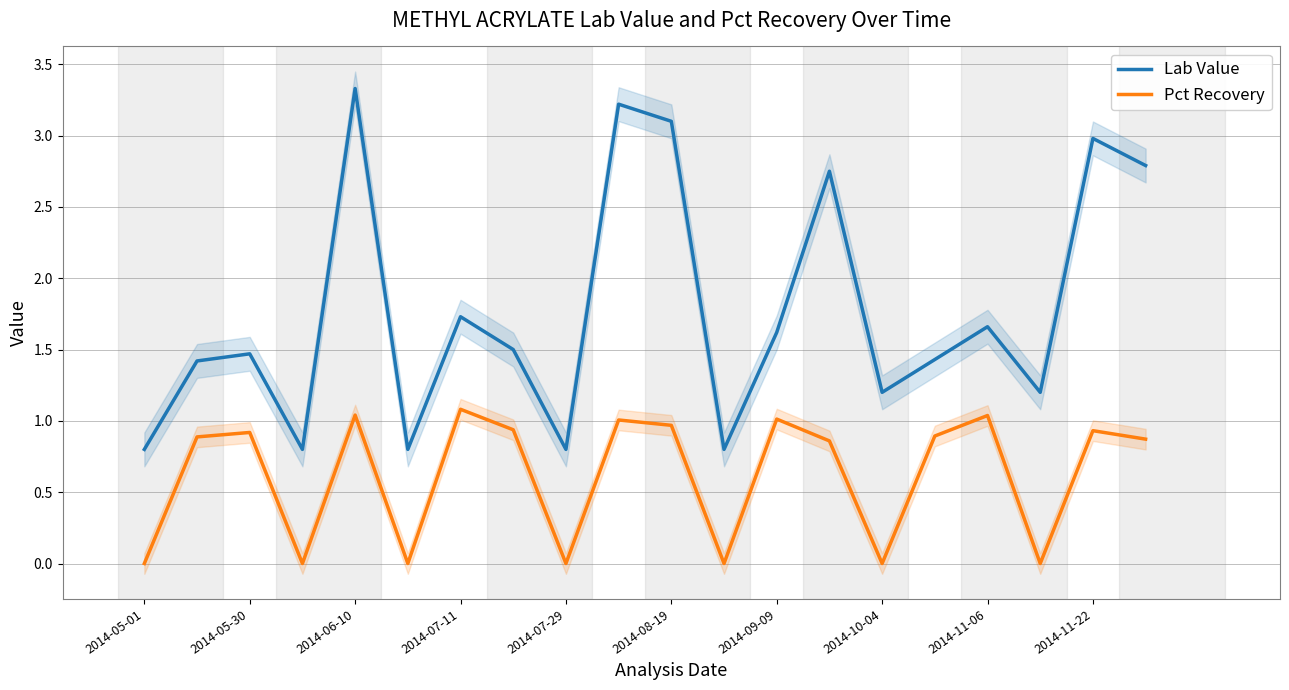

Where is the first local maximum for Lab Value?

2014-05-30